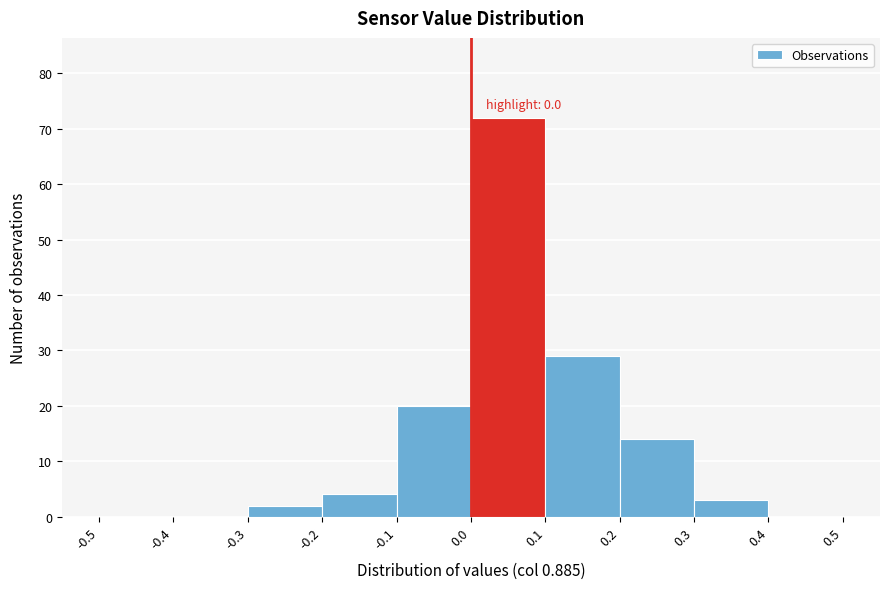

Over which range of the x-axis is the bar tallest?

0.0 to 0.1